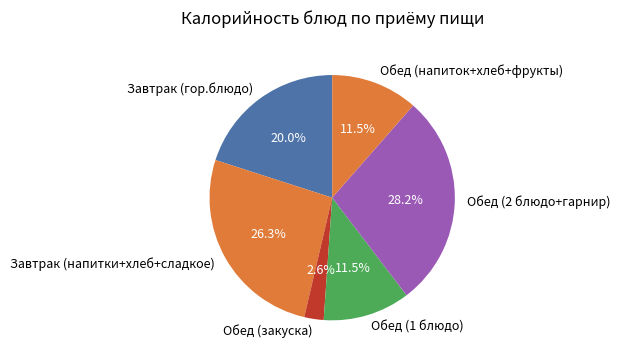

Which category has the smallest portion of the pie?

Обед (закуска)